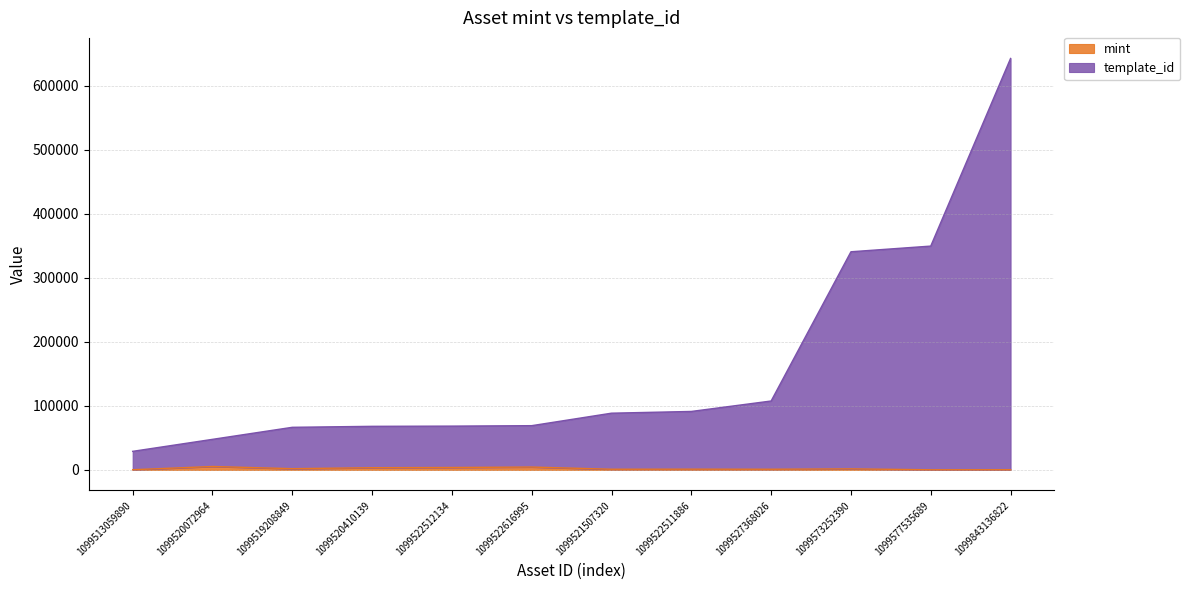

At which label is template_id closest to 335890?

1099573252390